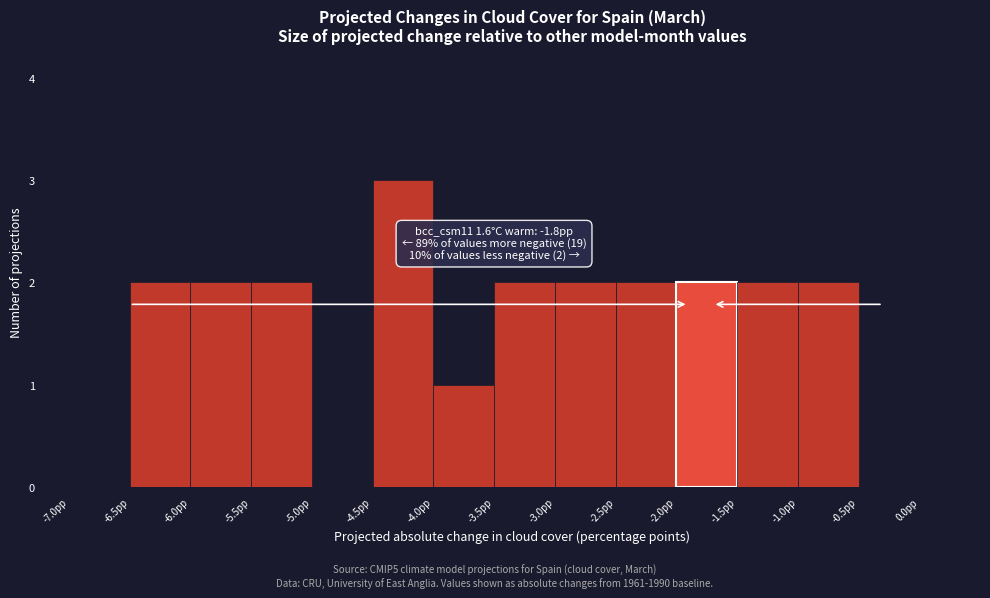

Over which range of the x-axis is the bar tallest?

-4.5 to -4.0